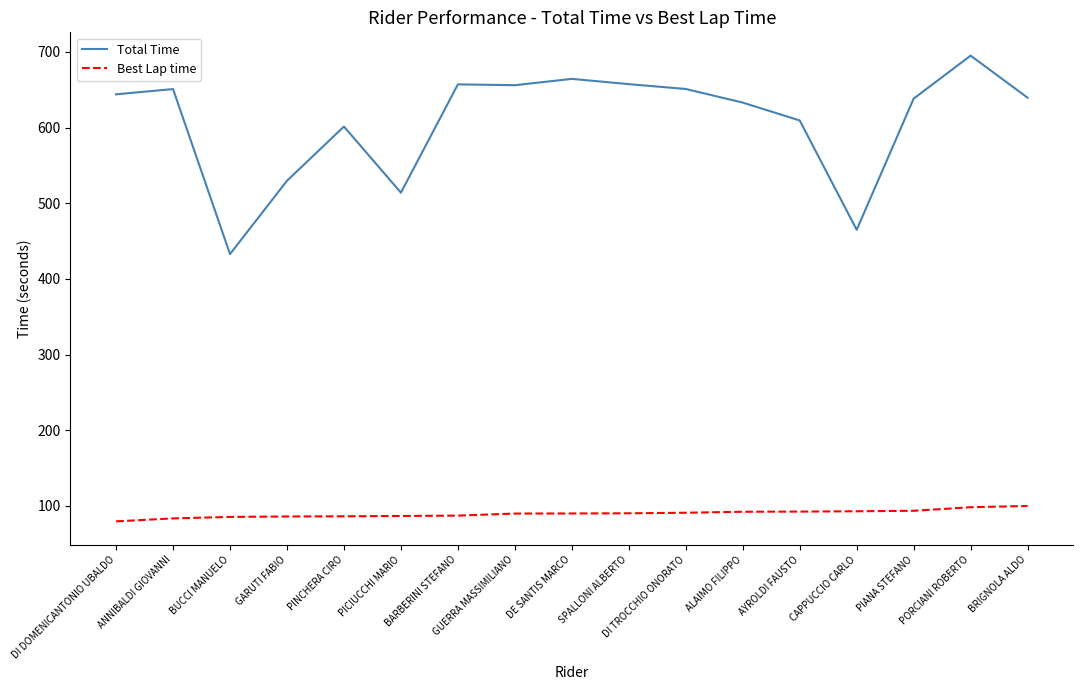

What is the sum of all Best Lap time values?

1525.8